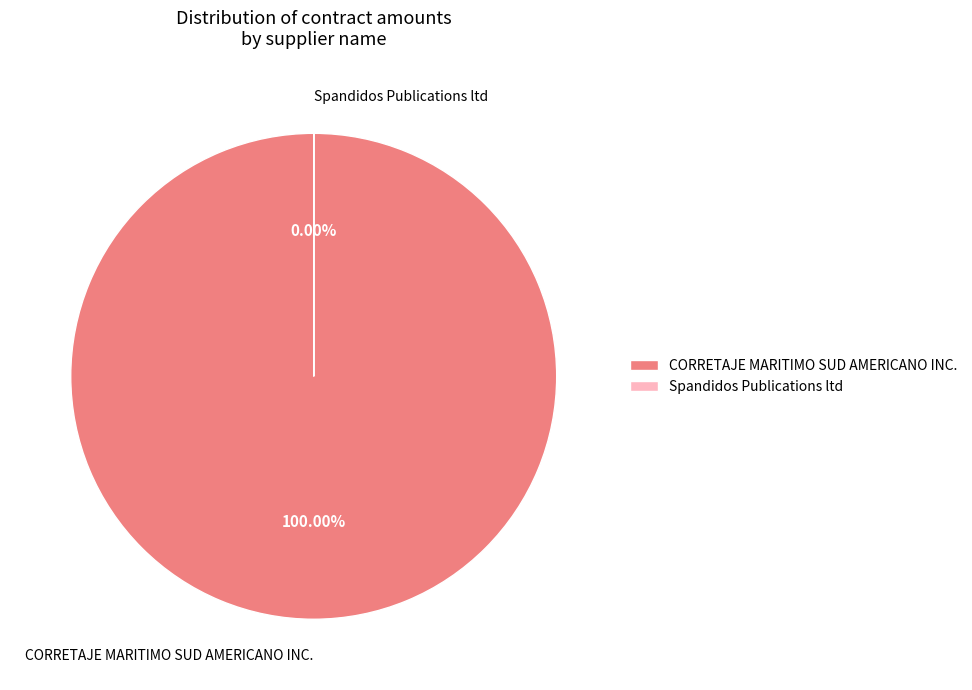

Which category has the smallest portion of the pie?

Spandidos Publications ltd